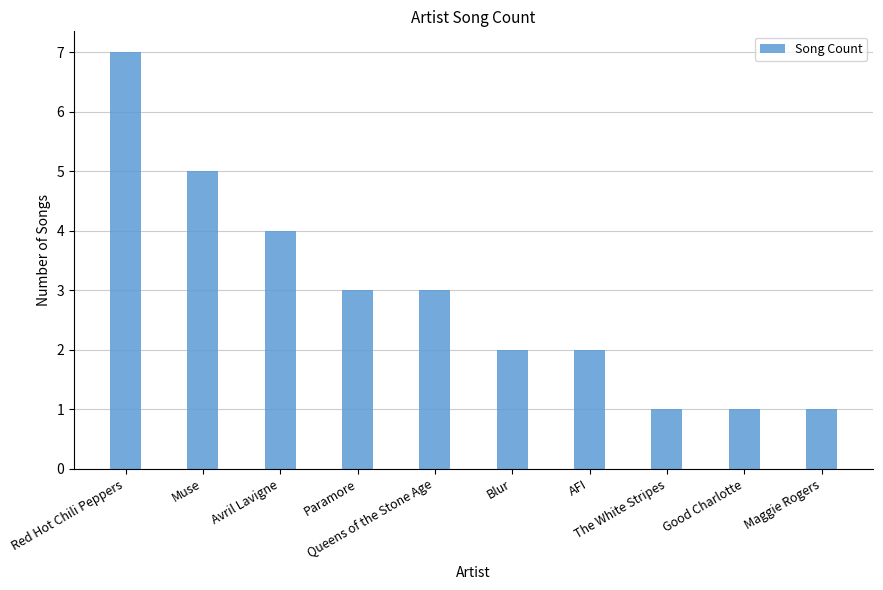

Does the chart contain any negative values?

No